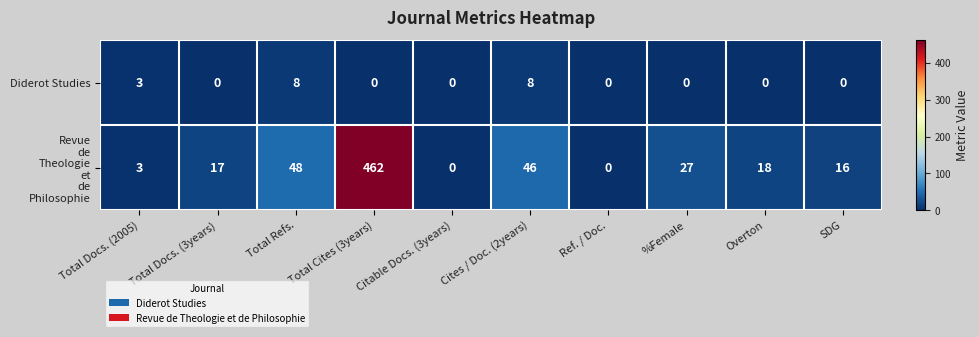

The value of Diderot Studies at Cites / Doc. (2years) is 8. True or false?

True